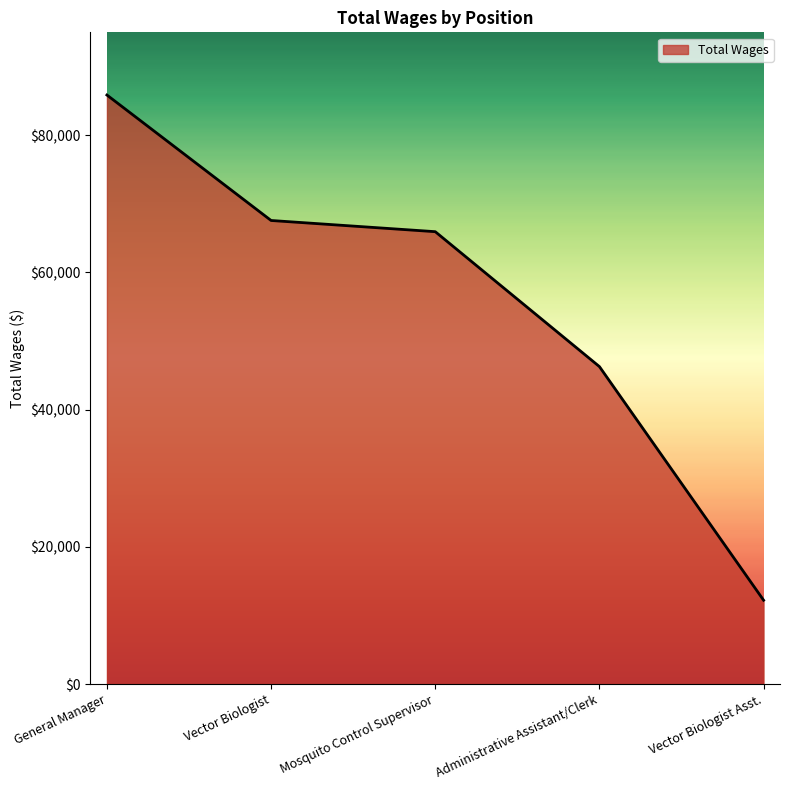

How many series are shown in this chart?

1